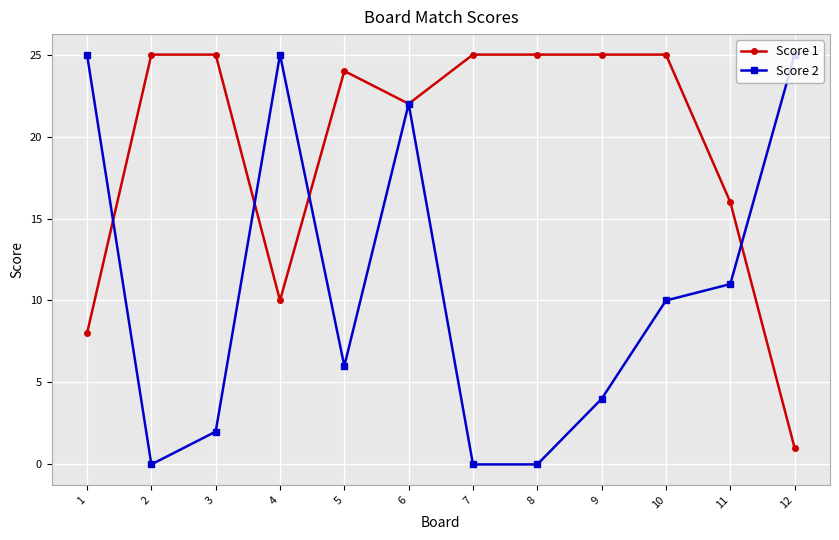

What is the value of the Score 1 point at the 4th from the left?

10